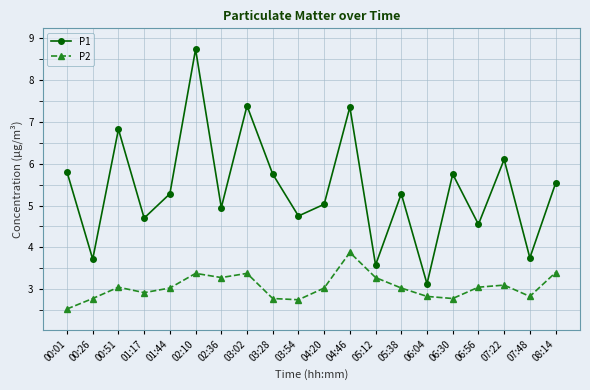

True or false: P1 and P2 intersect in this chart.

False